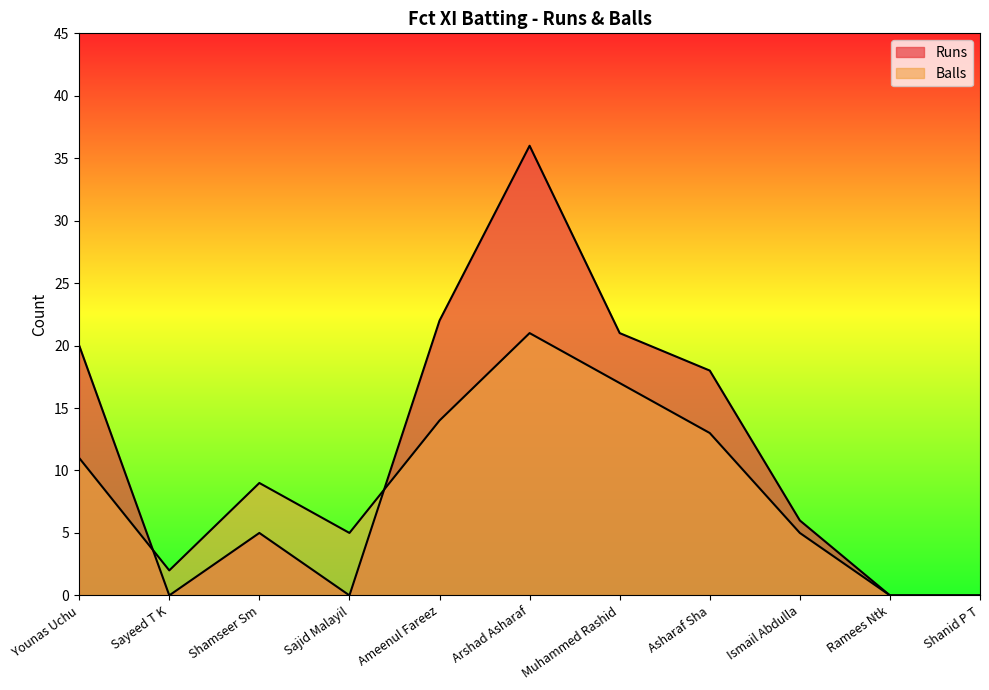

At how many categories does at least one series exceed 33?

1